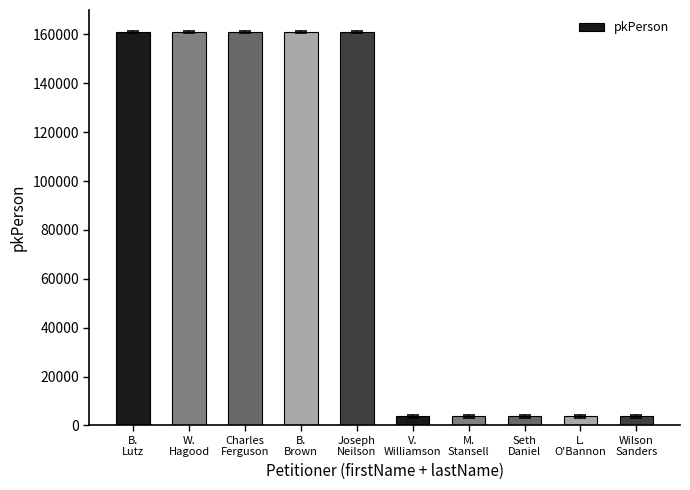

Are the bars grouped side by side (vs. stacked)?

No